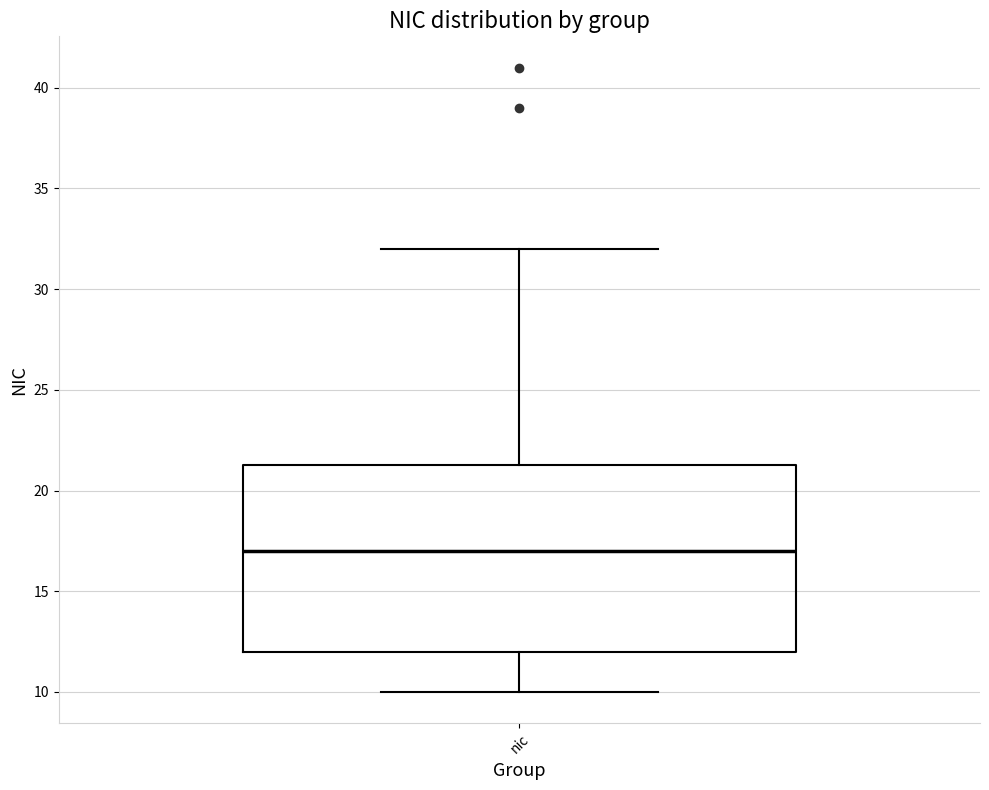

Transcribe this box plot: give where the median line is, the range the box spans, and where the two whiskers end, as read against the y-axis. The values are not printed on the chart, so give them approximately, as read against the axis.

median 17.0, box 12.0 to 21.5, whiskers 10.0 to 32.0